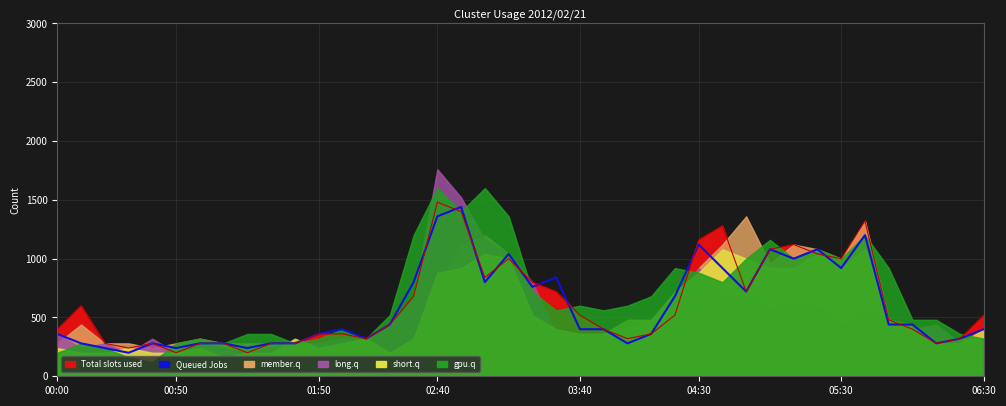

What value does the data have at 24?

280.0